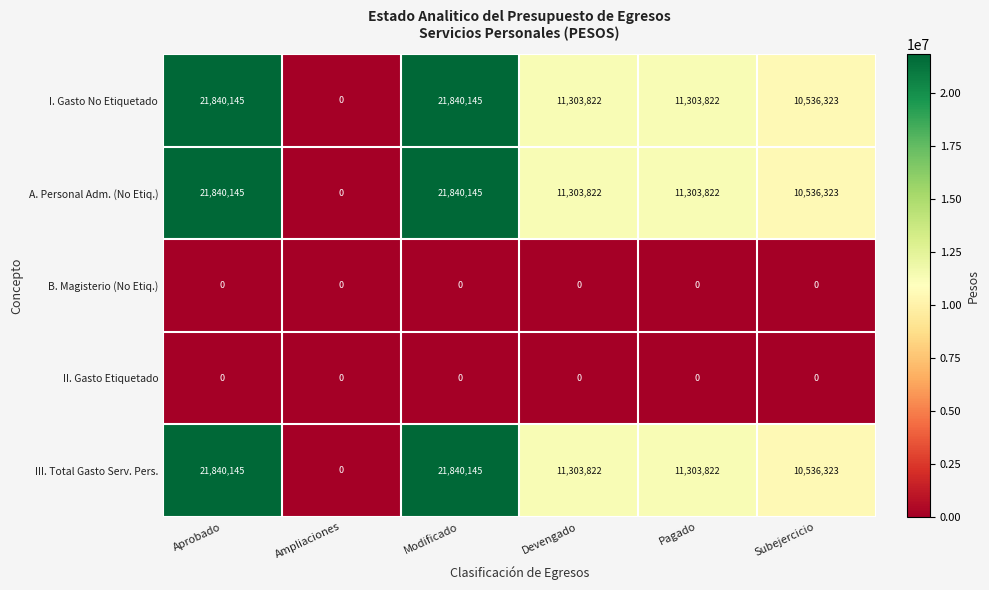

How many categories are shown in the chart?

6